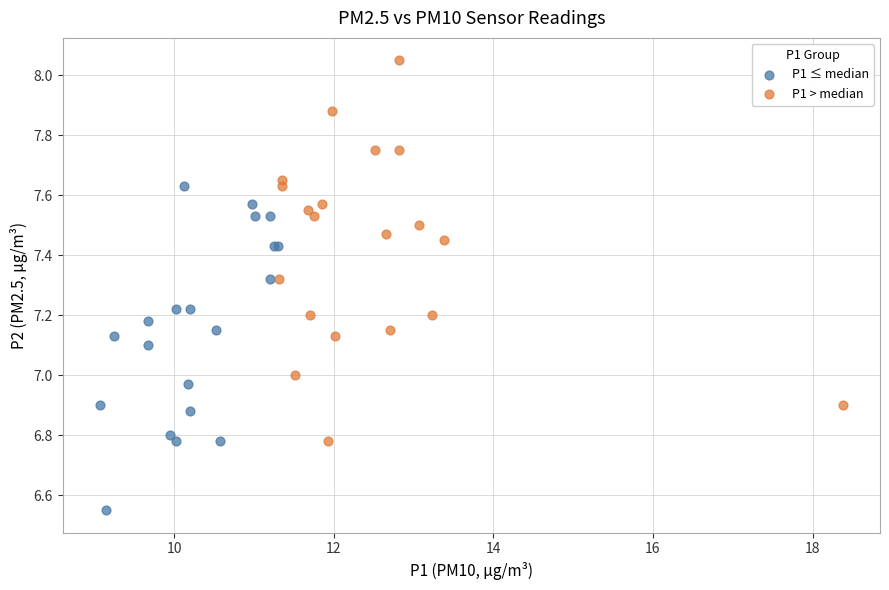

Which series reaches the minimum Y coordinate?

P1 ≤ median